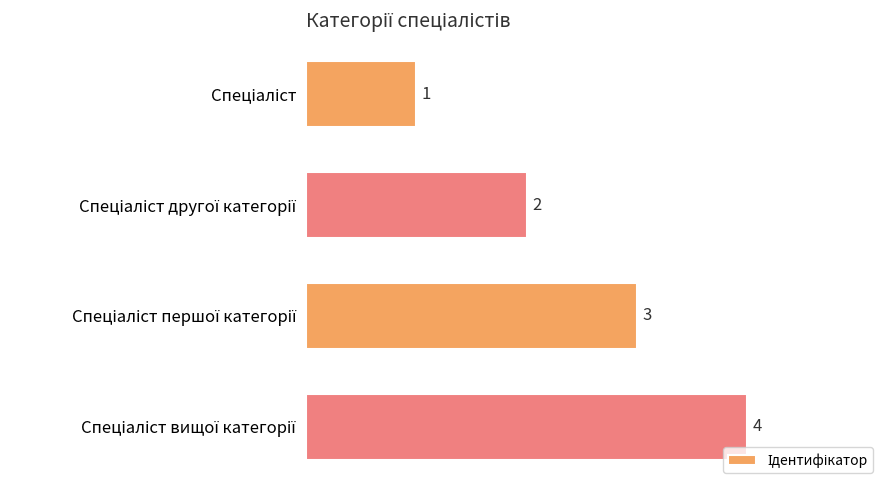

How many bars are there in total?

4